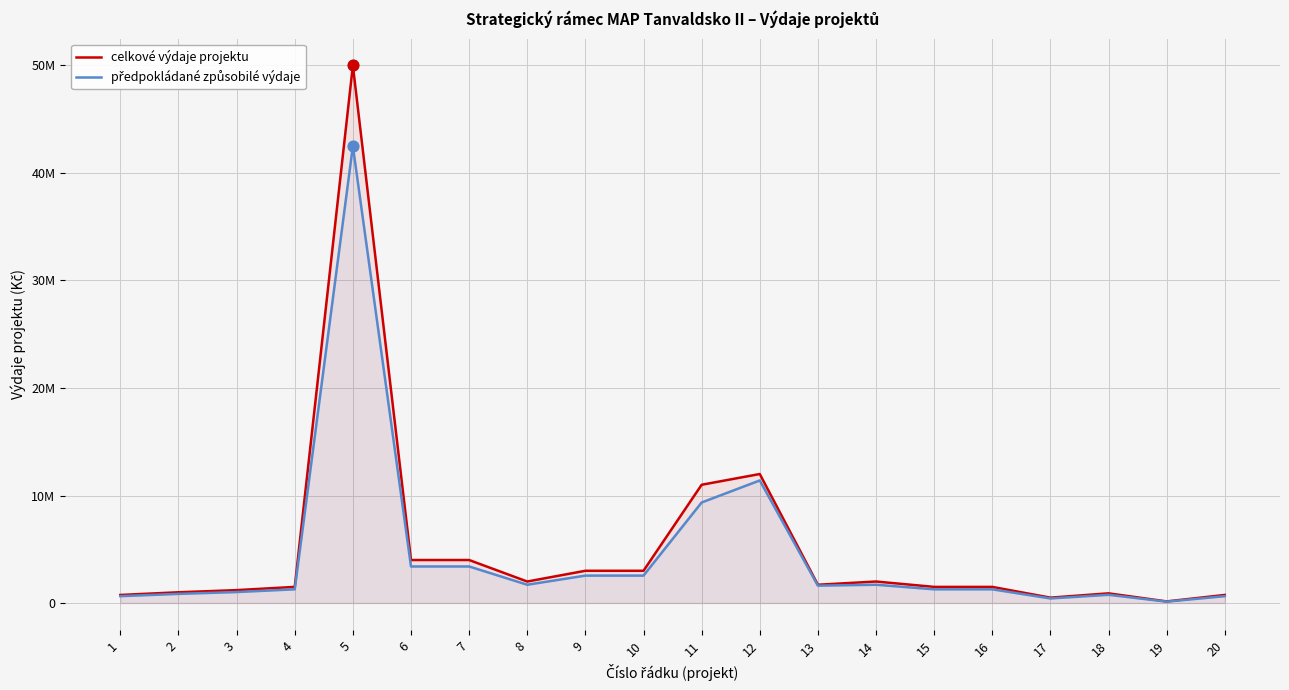

Which series reaches the maximum Y coordinate?

celkové výdaje projektu